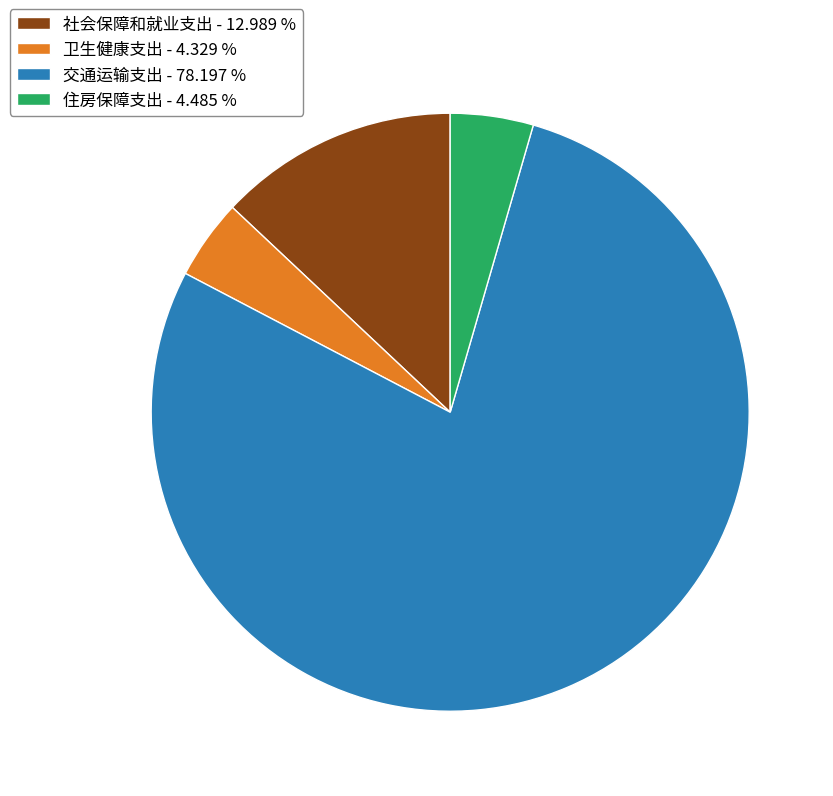

Between 卫生健康支出 - 4.329 % and 交通运输支出 - 78.197 %, which is larger?

交通运输支出 - 78.197 %